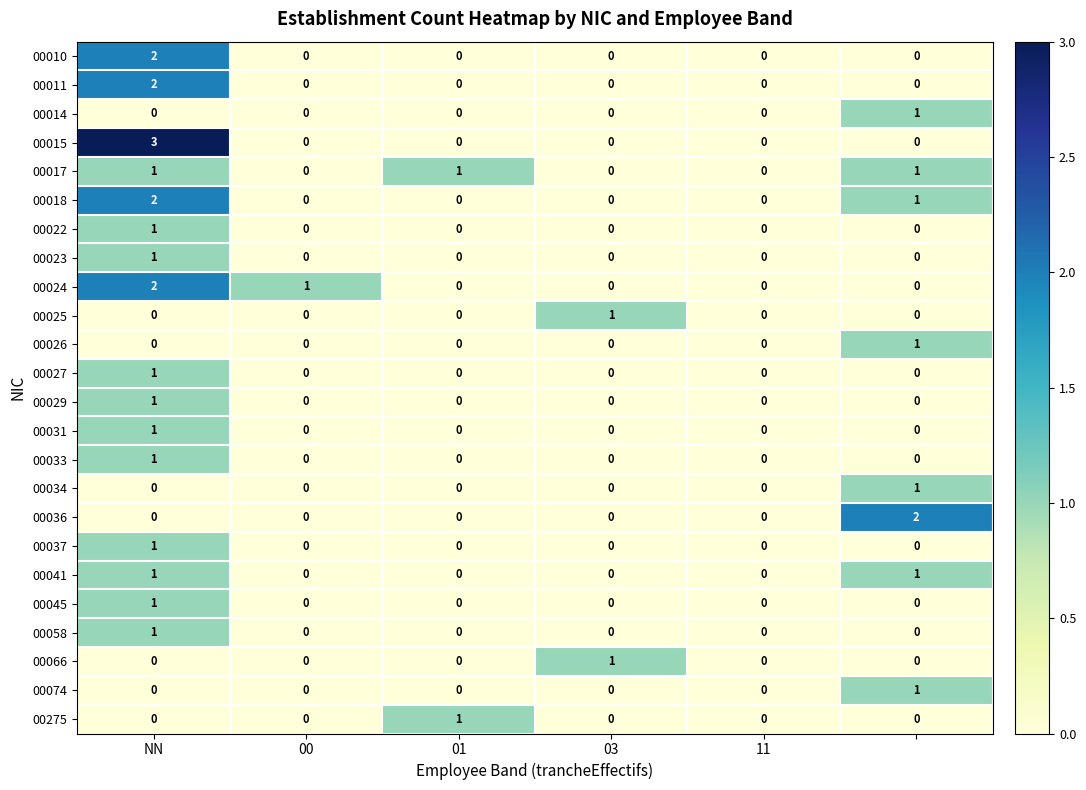

Count the 00074 values in the range 0 to 1.

6